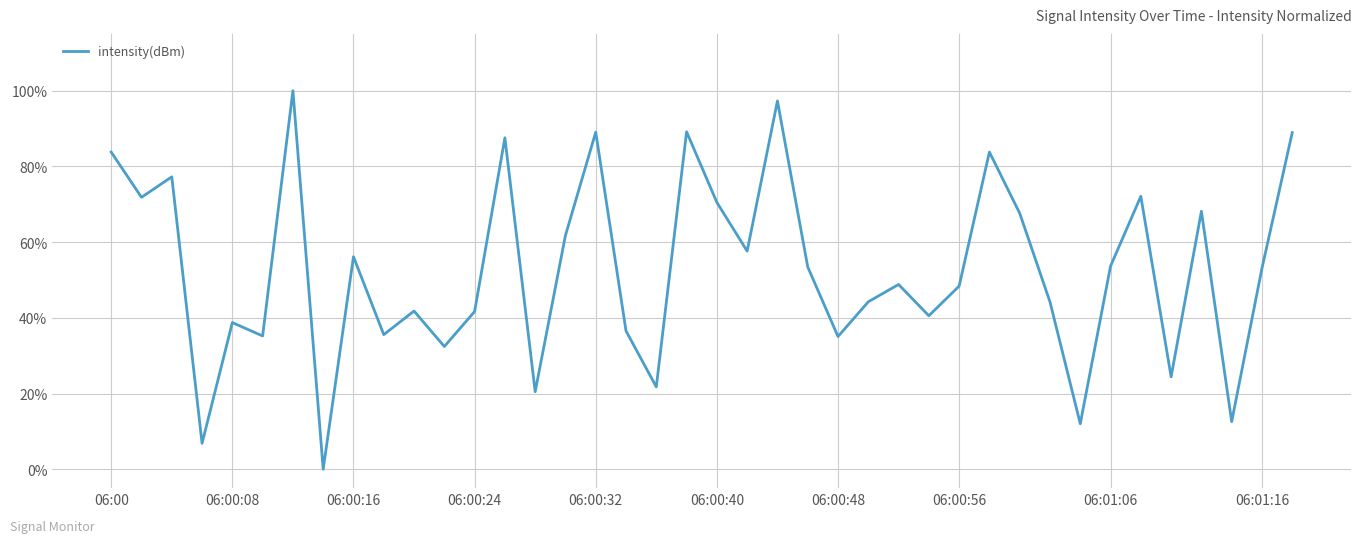

What is the value of the 29th point from the left?

0.5